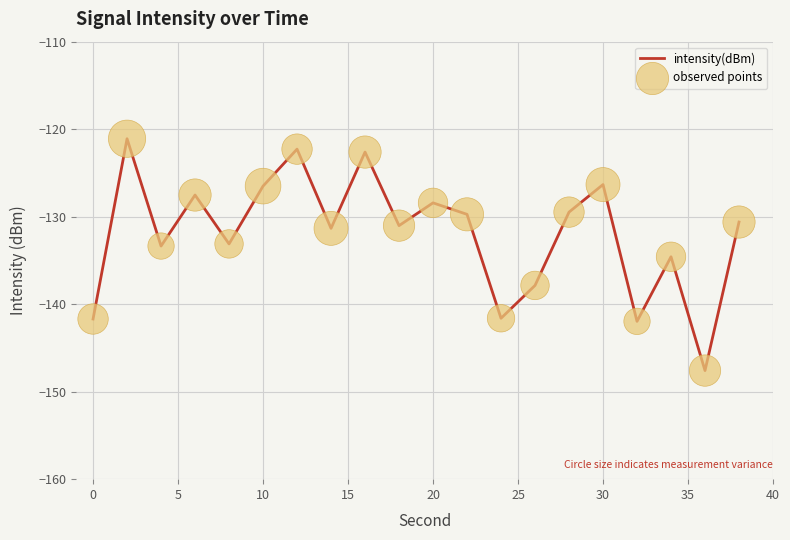

What is the maximum value shown in the chart?

-121.1